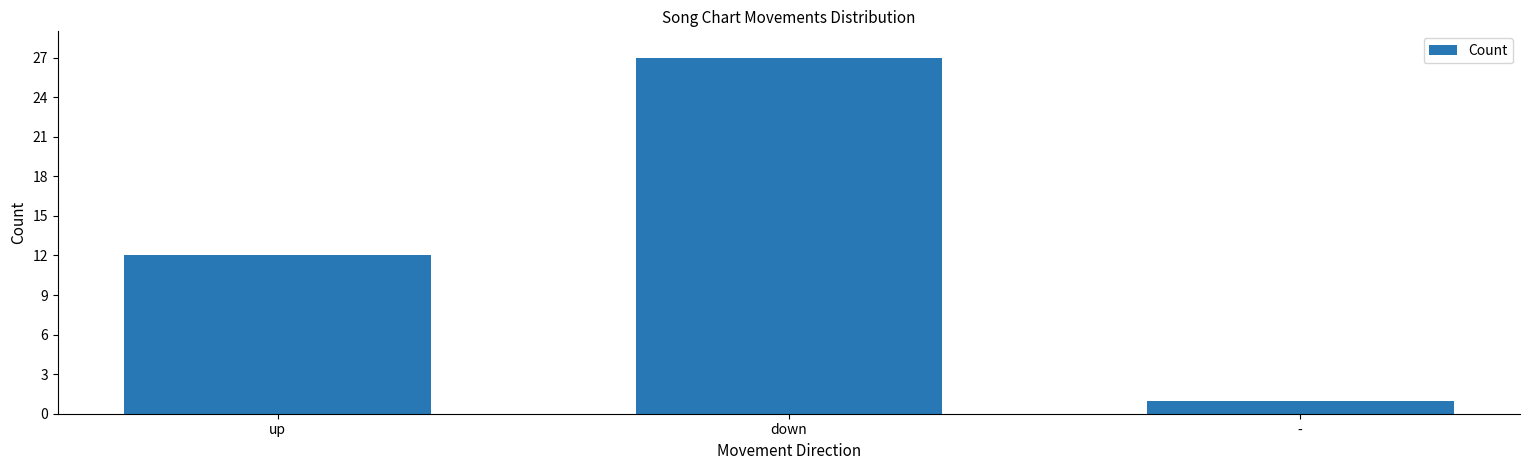

What is the sum of the values at - and down?

28